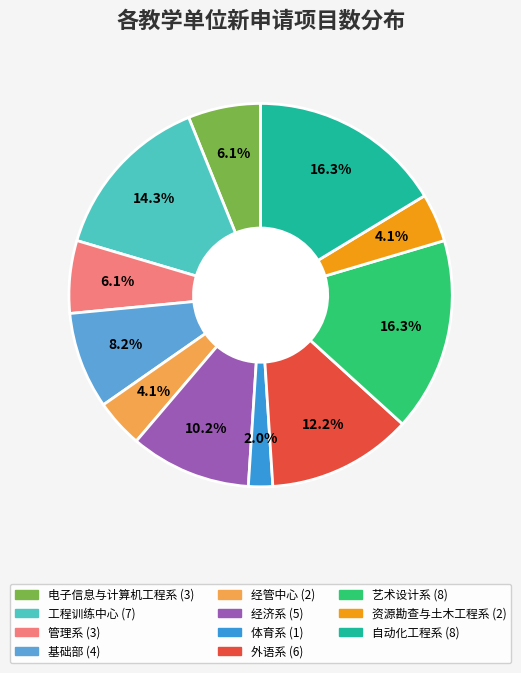

To the nearest percent, what is the average slice percentage?

9%